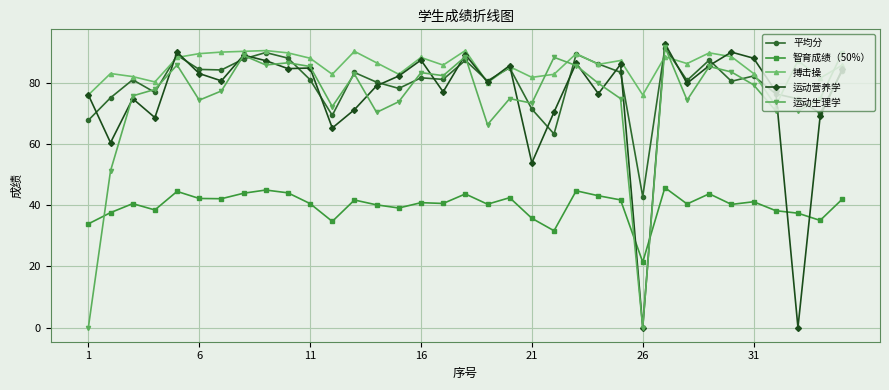

Which series has the largest total across all categories?

搏击操